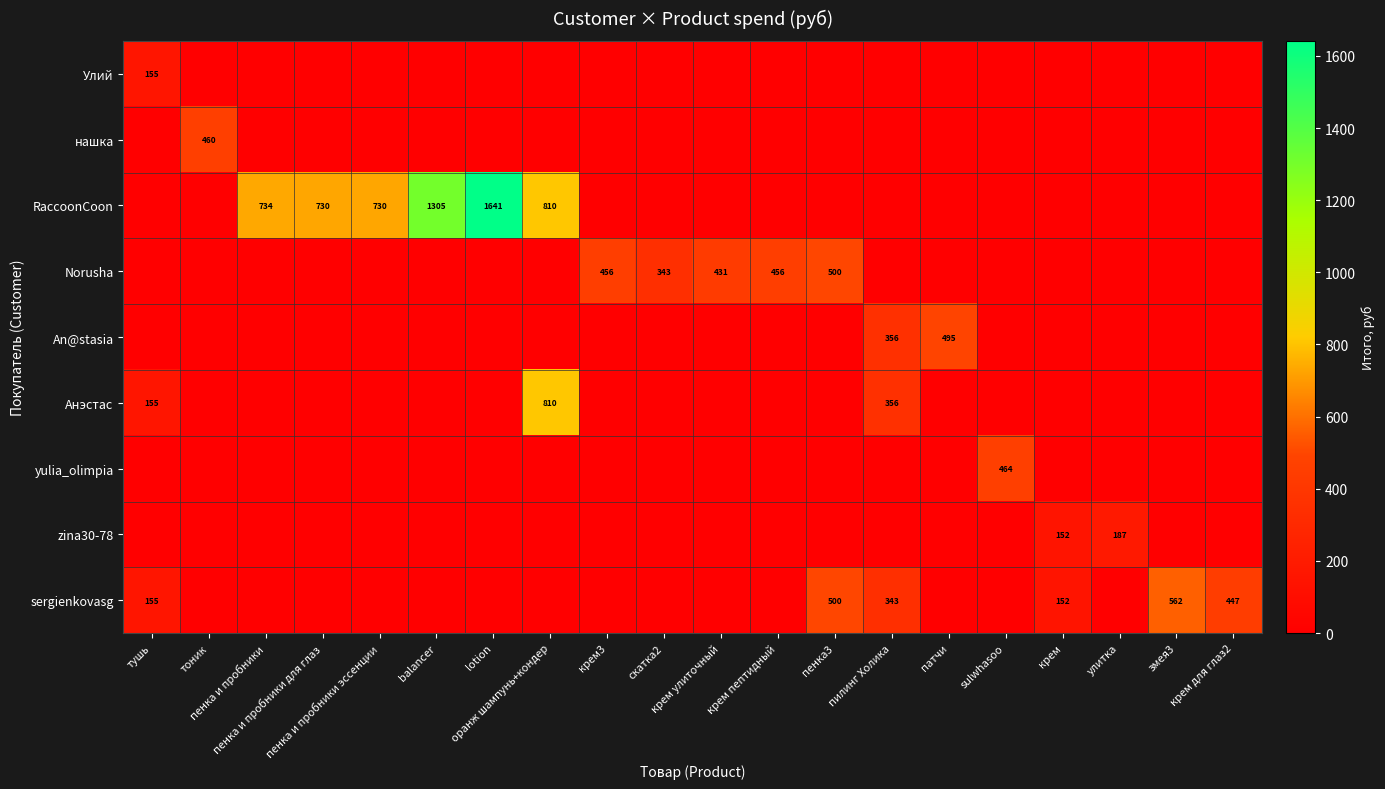

The нашка series shows 248.2 at оранж шампунь+кондер. True or false?

False